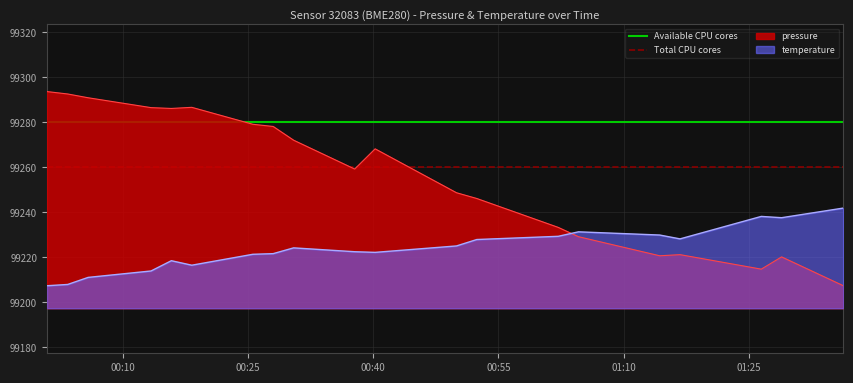

After their last crossing, which series has the higher values: temperature or pressure?

temperature